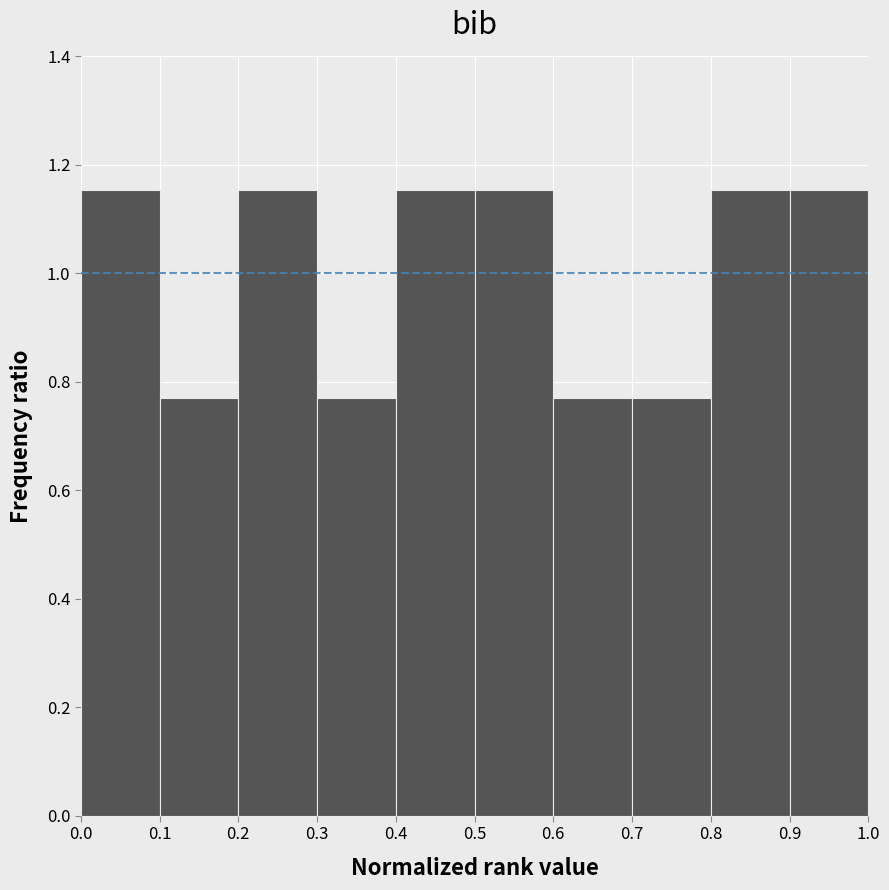

Reading left to right, transcribe this chart: for each bar, give the range it covers on the x-axis and its height. The values are not printed on the chart, so give them approximately, as read against the axis.

0.0 to 0.1: 1.16
0.1 to 0.2: 0.76
0.2 to 0.3: 1.16
0.3 to 0.4: 0.76
0.4 to 0.5: 1.16
0.5 to 0.6: 1.16
0.6 to 0.7: 0.76
0.7 to 0.8: 0.76
0.8 to 0.9: 1.16
0.9 to 1.0: 1.16